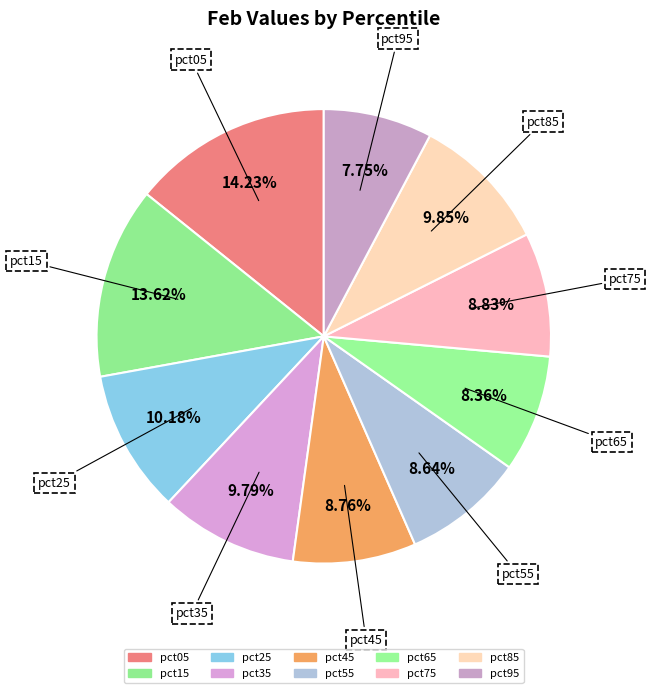

What percentage do pct75 and pct15 together represent?

22.4%